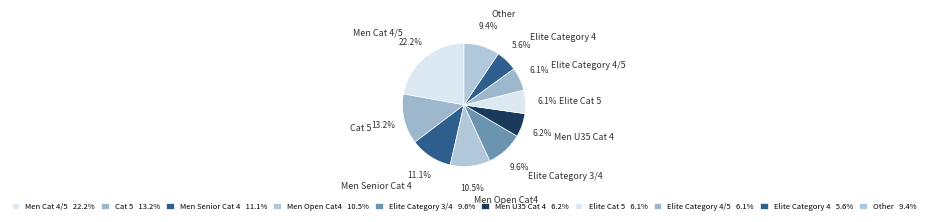

Which has a higher value, Elite Cat 5 or Men Open Cat4?

Men Open Cat4